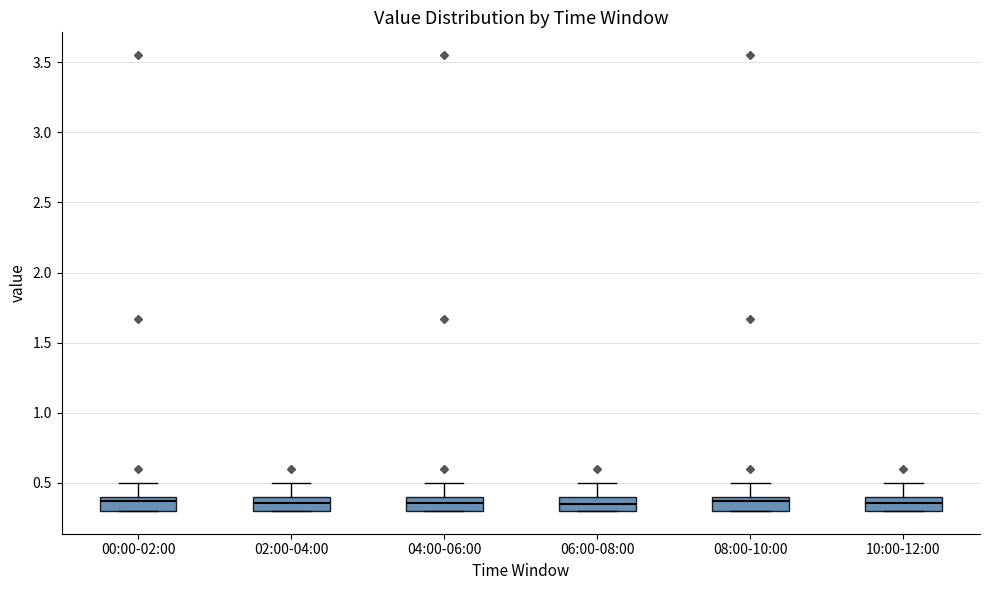

Reading left to right, read every box against the y-axis: the position of its median line, the range the box covers, and the ends of its whiskers. The values are not printed on the chart, so give them approximately, as read against the axis.

00:00-02:00: median 0.35, box 0.30 to 0.40, whiskers 0.30 to 0.50
02:00-04:00: median 0.35, box 0.30 to 0.40, whiskers 0.30 to 0.50
04:00-06:00: median 0.35, box 0.30 to 0.40, whiskers 0.30 to 0.50
06:00-08:00: median 0.35, box 0.30 to 0.40, whiskers 0.30 to 0.50
08:00-10:00: median 0.35, box 0.30 to 0.40, whiskers 0.30 to 0.50
10:00-12:00: median 0.35, box 0.30 to 0.40, whiskers 0.30 to 0.50